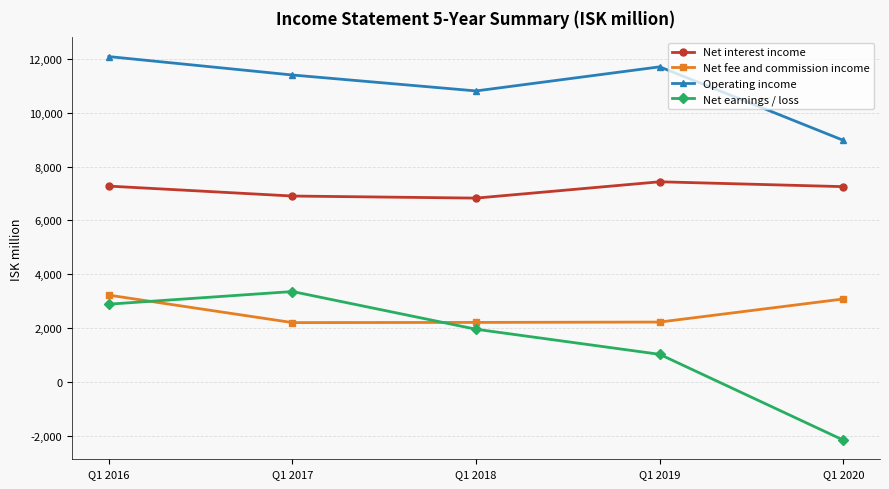

Which category has the lowest value in the Operating income series?

Q1 2020